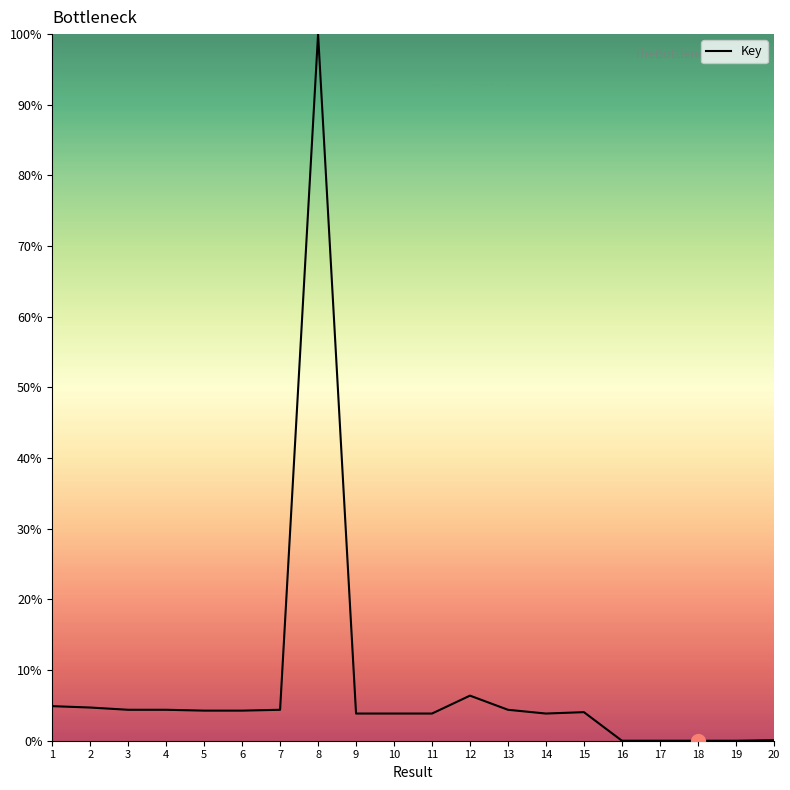

Is it true that the value at 7 is 7.8?

False